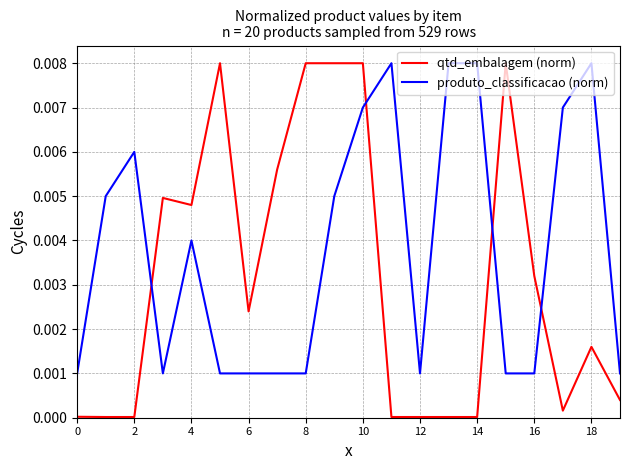

Which series has the largest range (max minus min)?

qtd_embalagem (norm)